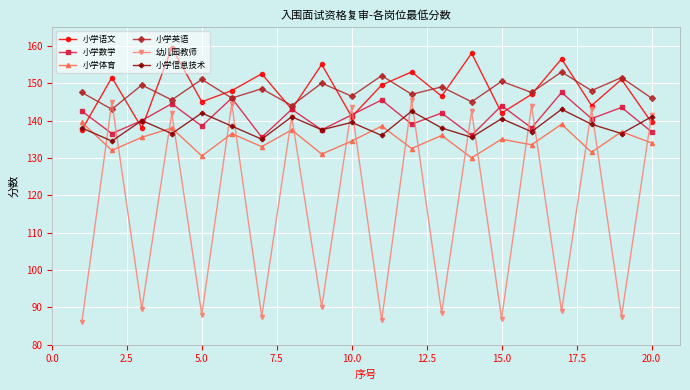

After their last crossing, which series has the higher values: 幼儿园教师 or 小学英语?

小学英语